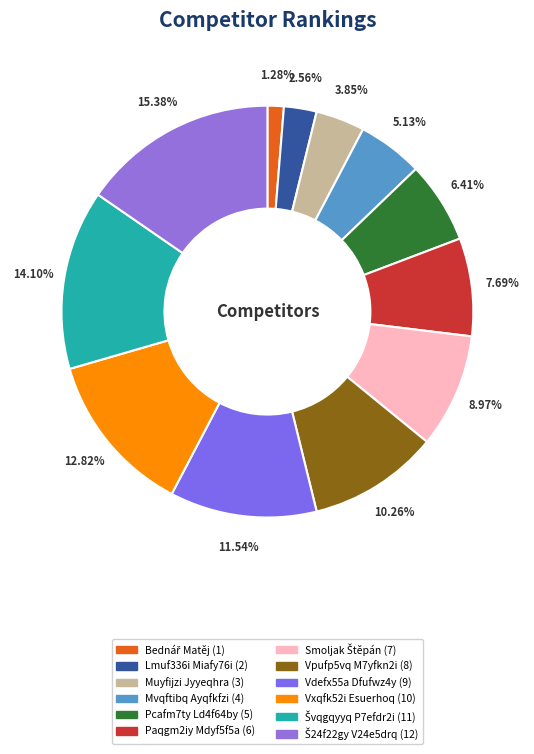

What is the ratio of the value at Paqgm2iy Mdyf5f5a to the value at Smoljak Štěpán?

0.9